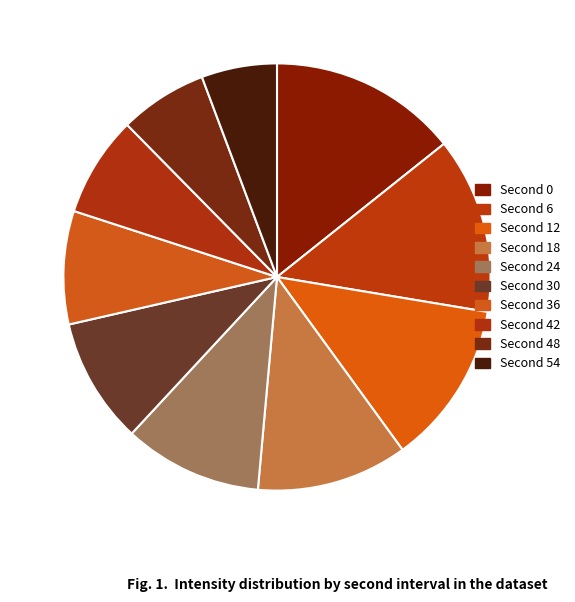

Rank the categories by value from lowest to highest.

Second 54, Second 48, Second 42, Second 36, Second 30, Second 24, Second 18, Second 12, Second 6, Second 0